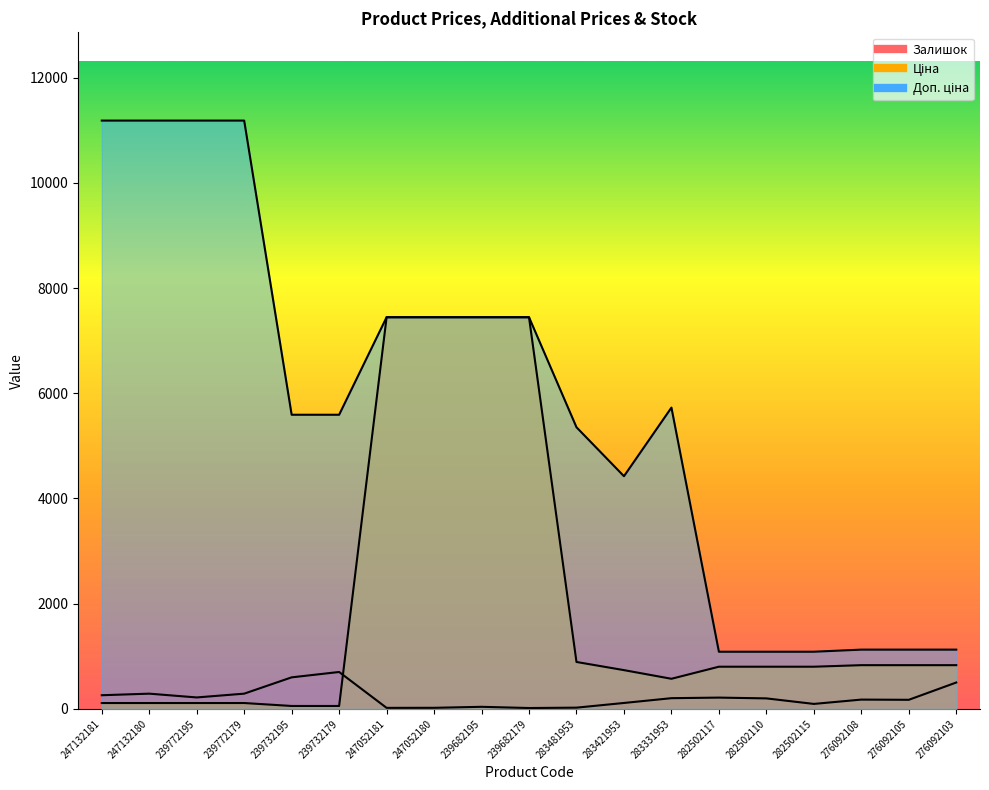

Between 282502117 and 282502110, which series saw the biggest shift?

Залишок